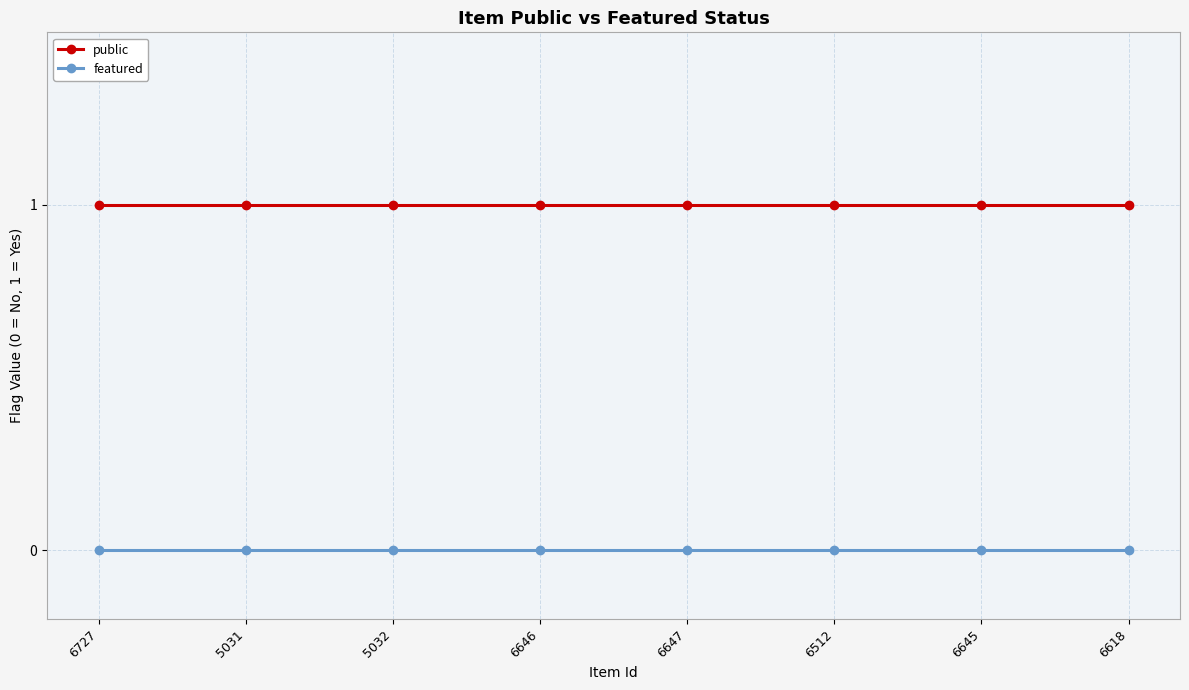

True or false: public and featured intersect in this chart.

False